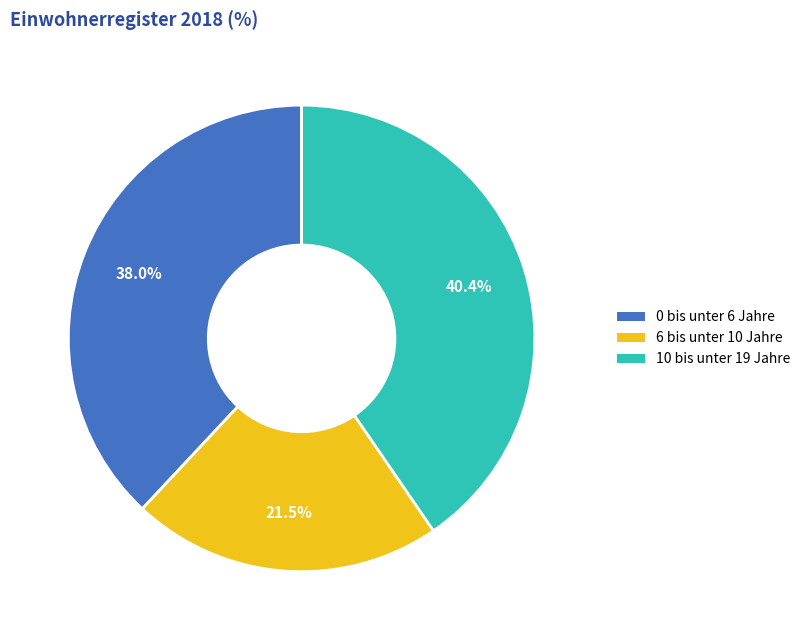

What percentage is the 10 bis unter 19 Jahre slice, to the nearest percent?

40%